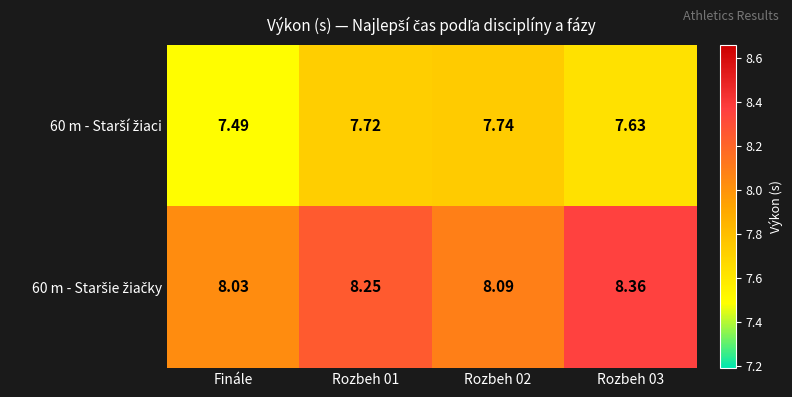

Which label corresponds to the smallest value in the chart?

Finále